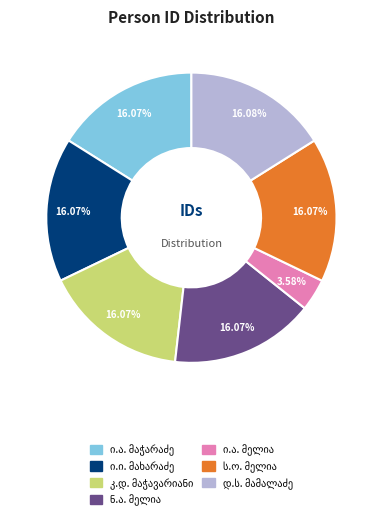

Is there any slice that represents more than half of the pie?

No